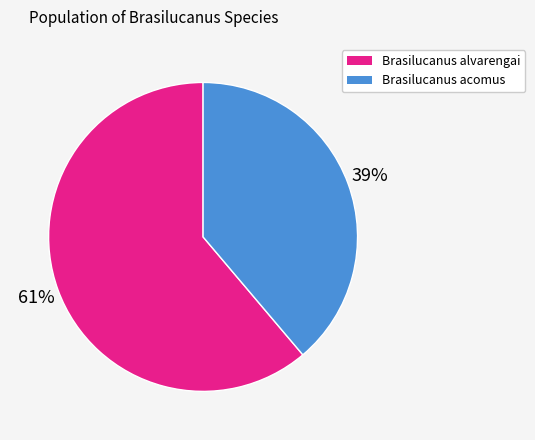

Rank the categories by value from highest to lowest.

Brasilucanus alvarengai, Brasilucanus acomus